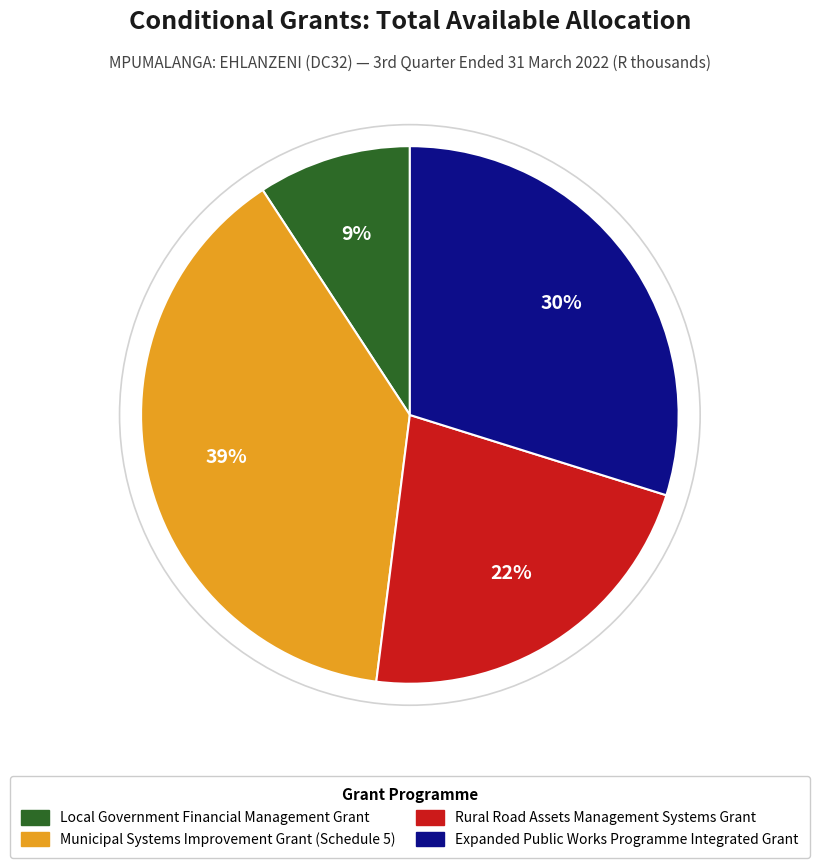

Approximately how many times larger is the value at Rural Road Assets Management Systems Grant compared to Municipal Systems Improvement Grant (Schedule 5)?

0.6